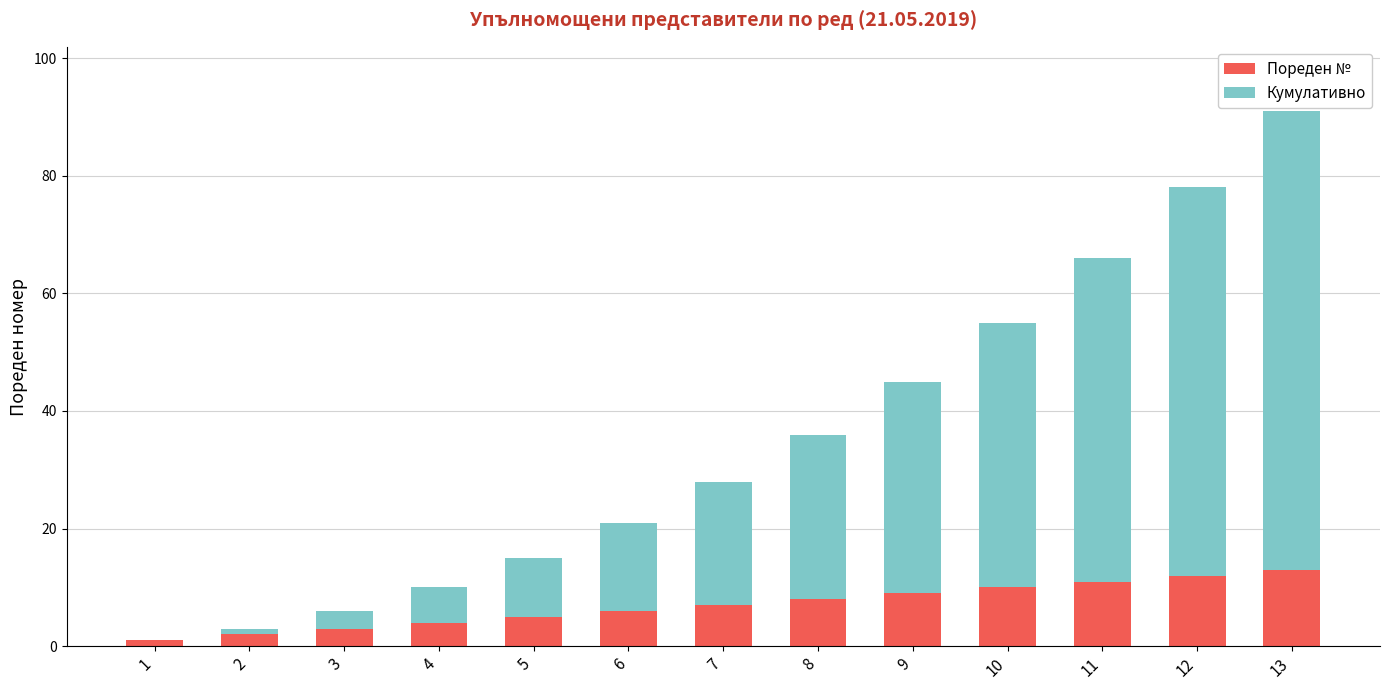

Is it true that Пореден № equals 3 at 3?

True